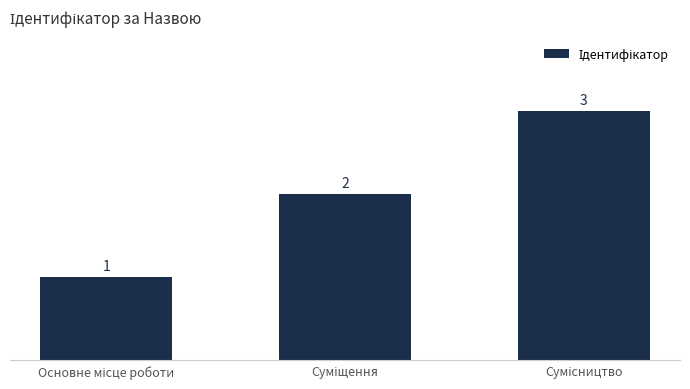

What is the value of the 3rd bar from the left?

3